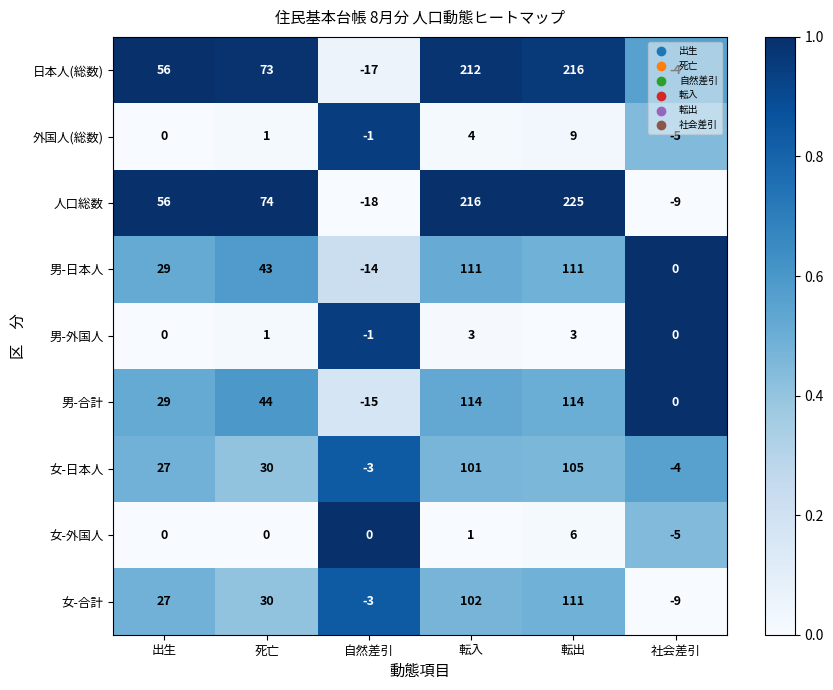

True or false: 外国人(総数) has a value of 9 at 転出.

True